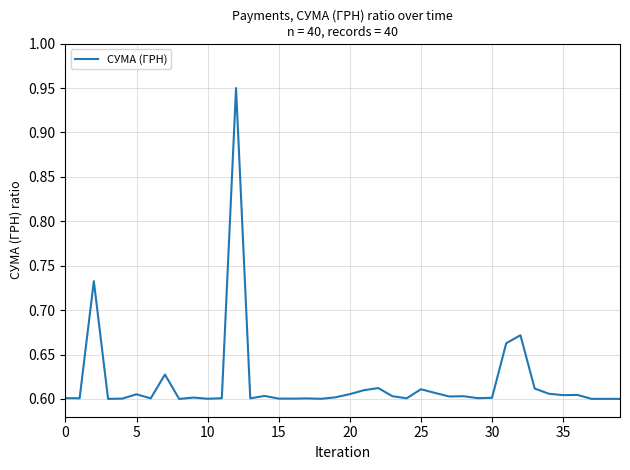

What is the difference between the second highest and second lowest values?

0.1